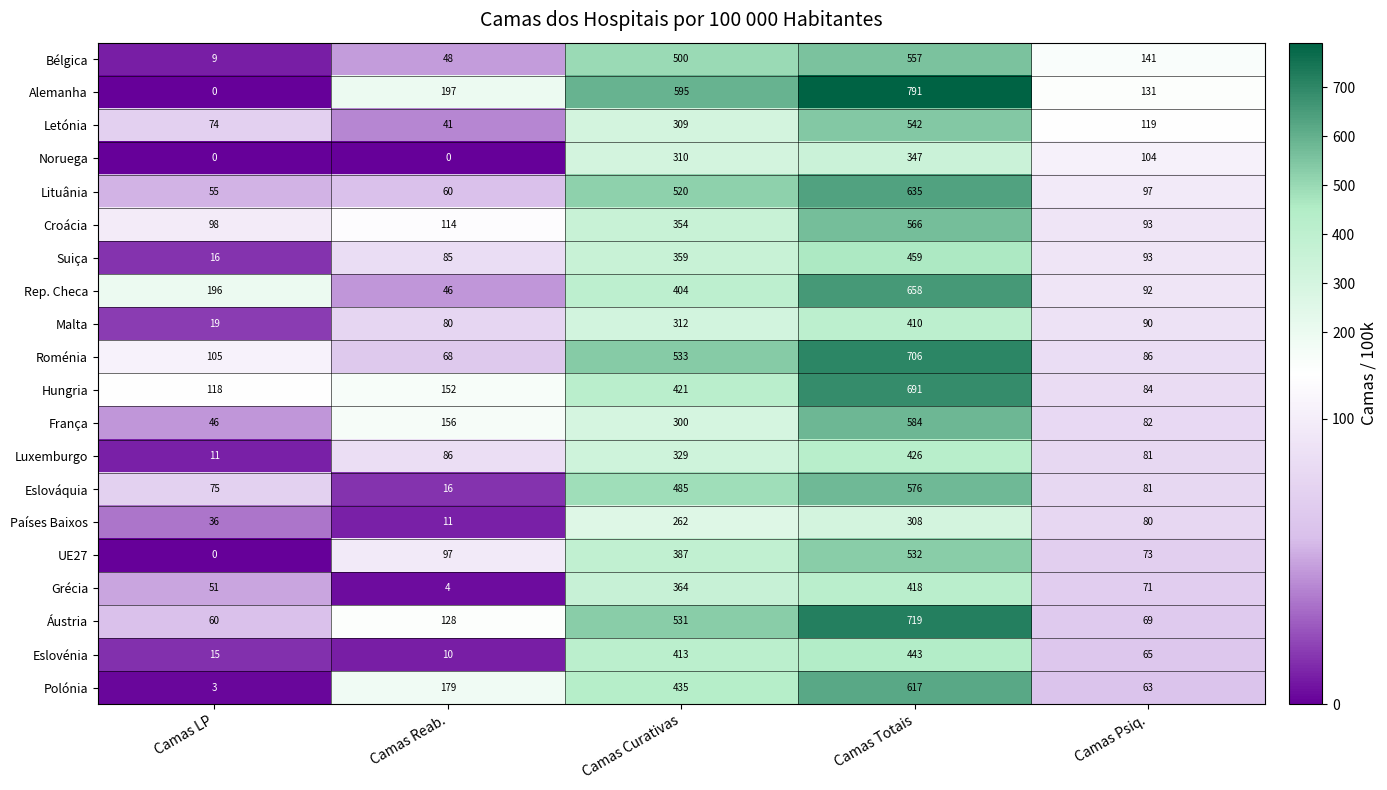

Which series changed the most between Camas Reab. and Camas Psiq.?

Polónia